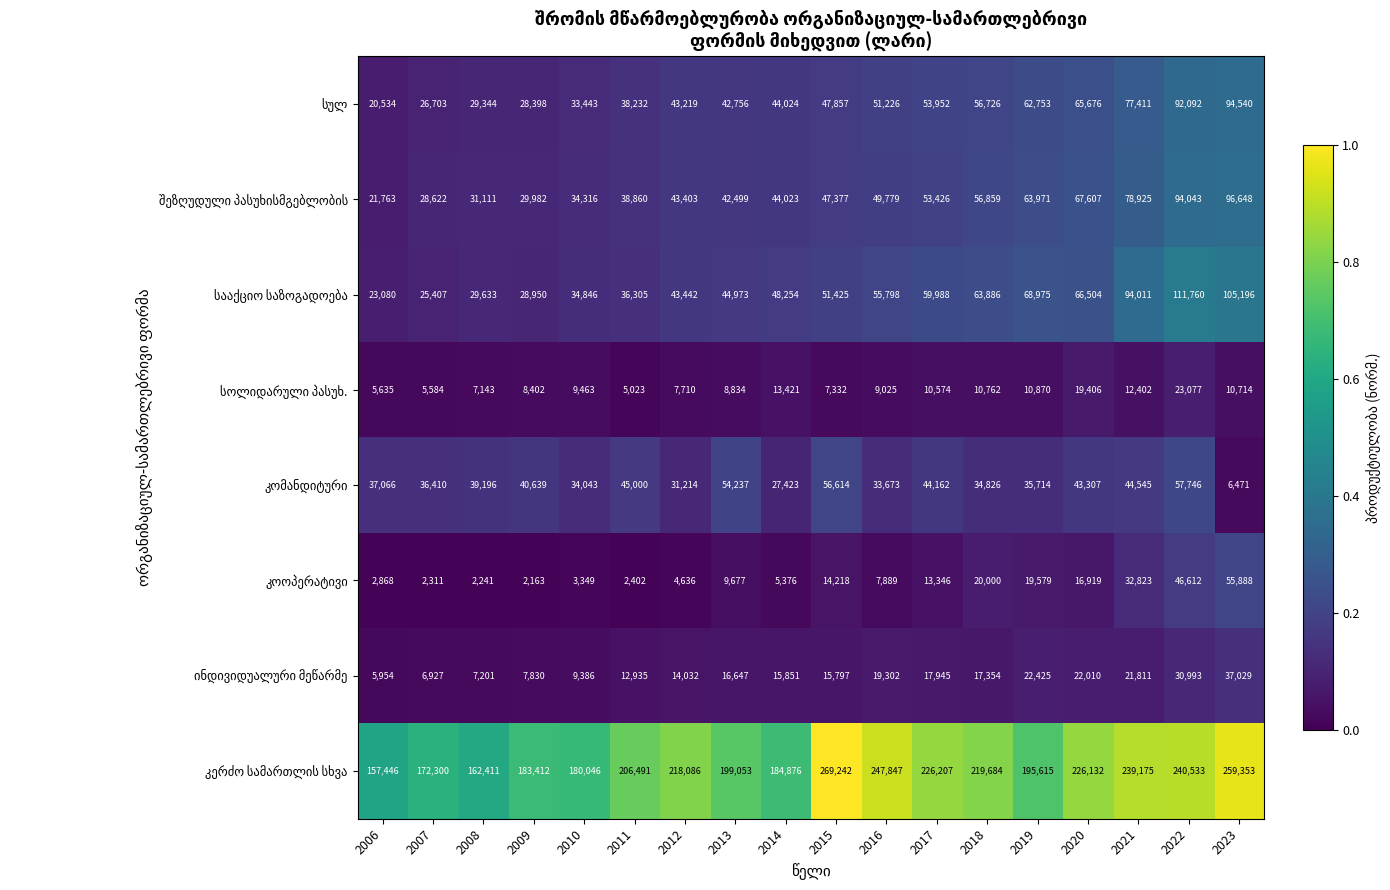

What is the minimum value shown in the chart?

2163